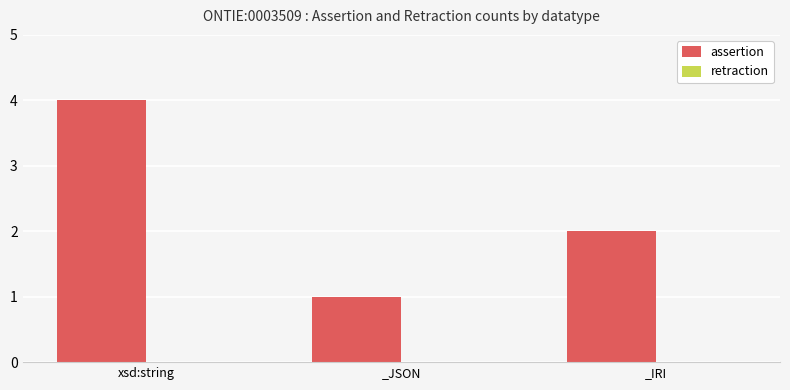

List the labels in order of value, smallest first.

_JSON, _IRI, xsd:string